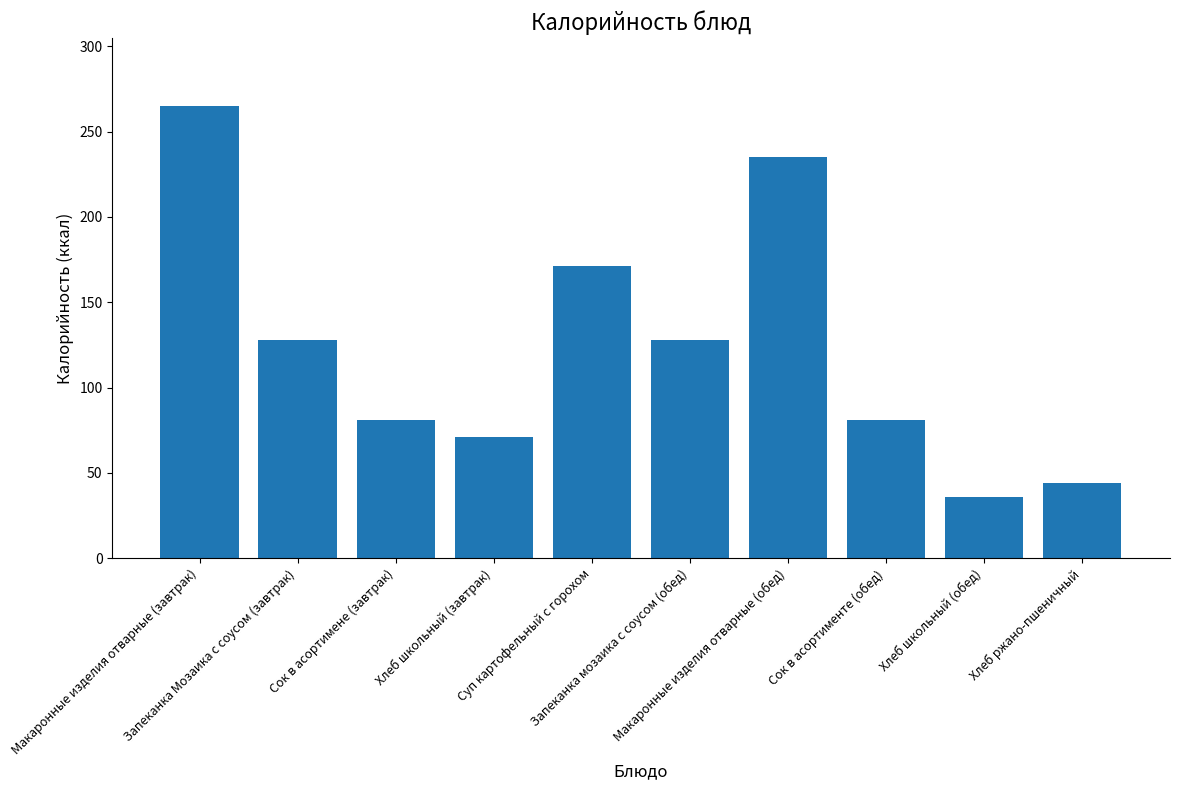

What is the minimum value shown in the chart?

36